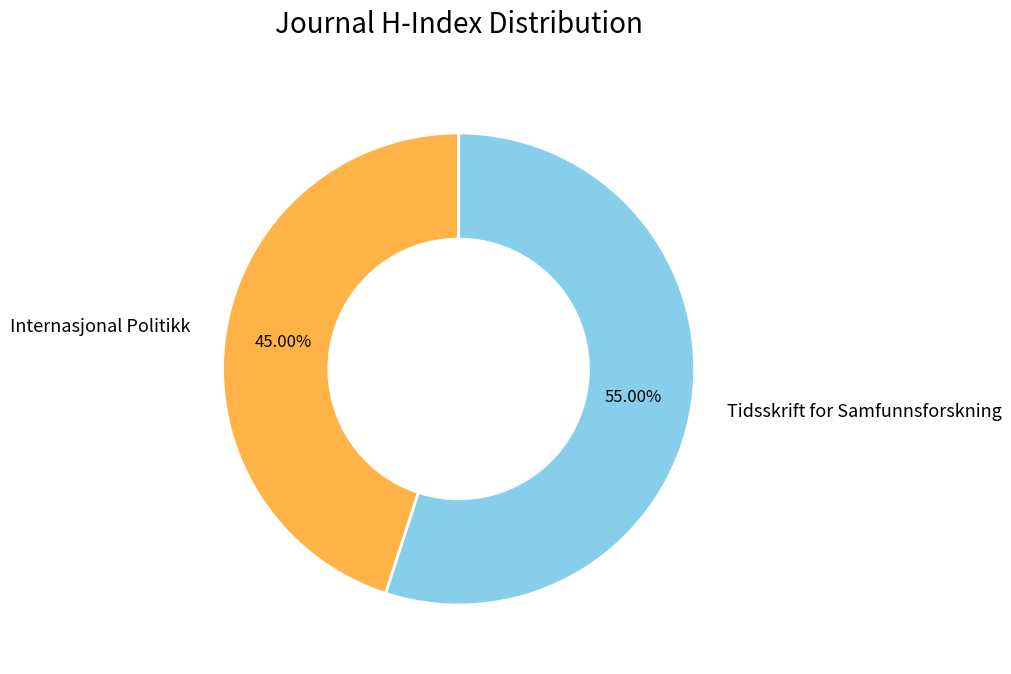

What percentage is the Tidsskrift for Samfunnsforskning slice, to the nearest percent?

55%